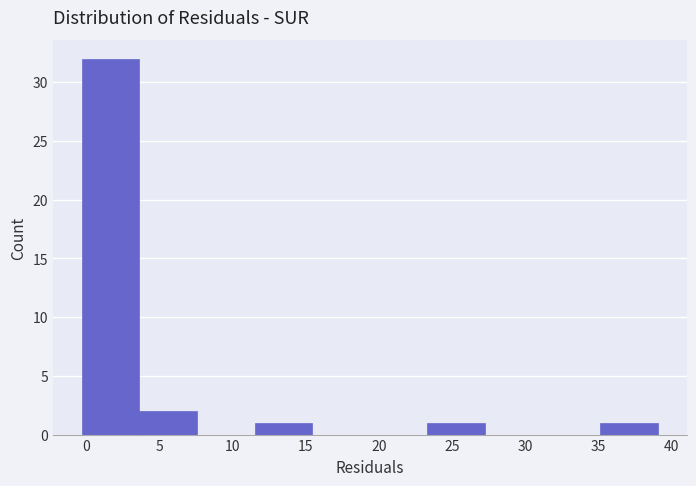

Reading left to right, list every bar in this chart as the range it spans on the x-axis followed by its height. Neither the bar edges nor the heights are printed on the chart, so give them approximately, as read against the axes.

-0.5 to 3.5: 32
3.5 to 7.5: 2
7.5 to 11.5: 0
11.5 to 15.5: 1
15.5 to 19.5: 0
19.5 to 23.5: 0
23.5 to 27.5: 1
27.5 to 31.0: 0
31.0 to 35.0: 0
35.0 to 39.0: 1